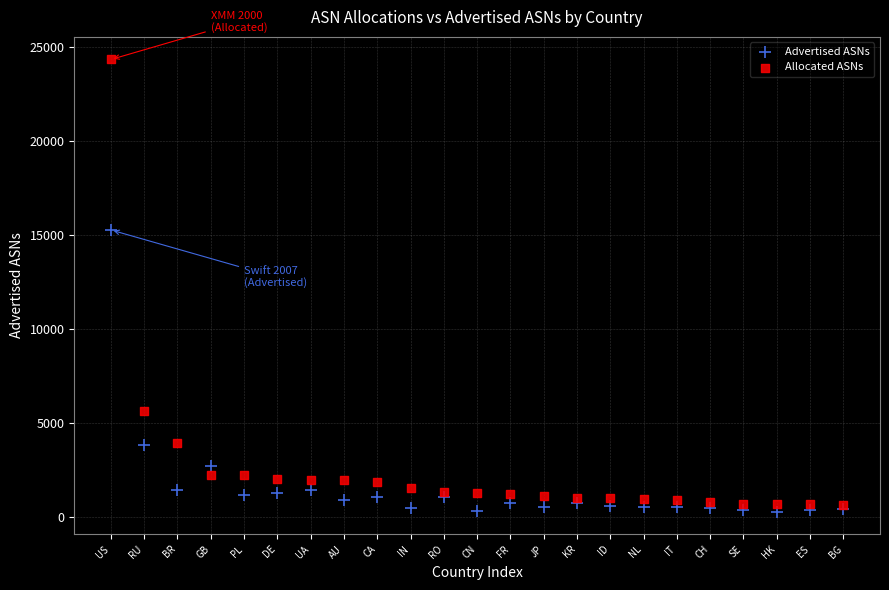

Which series has the largest Y range (max minus min)?

Allocated ASNs